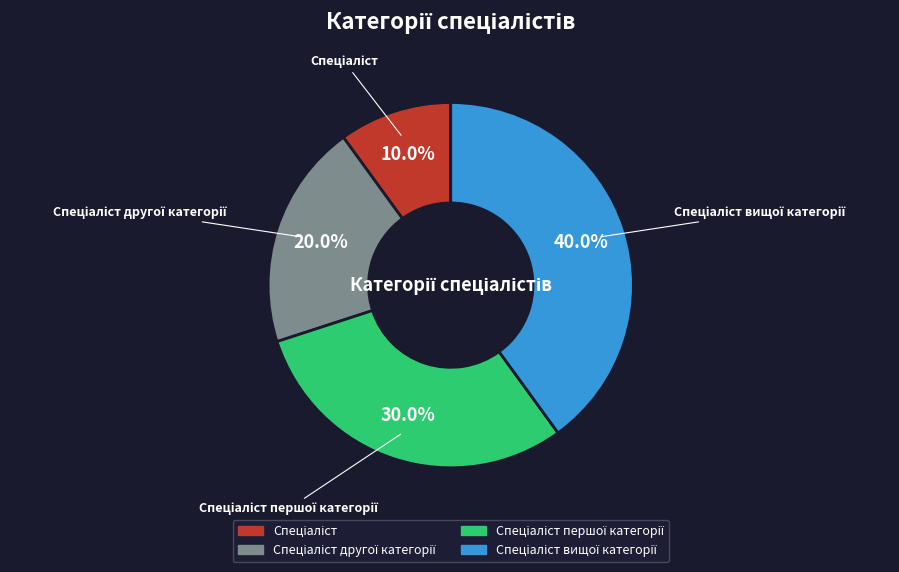

Does any single category account for the majority?

No